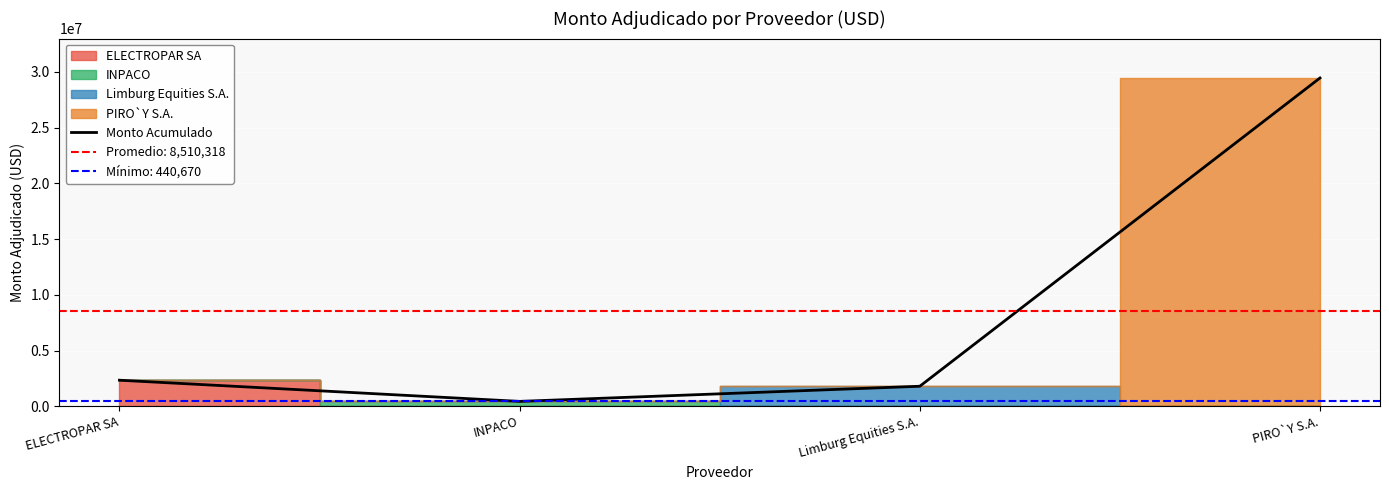

What is the minimum value shown in the chart?

440670